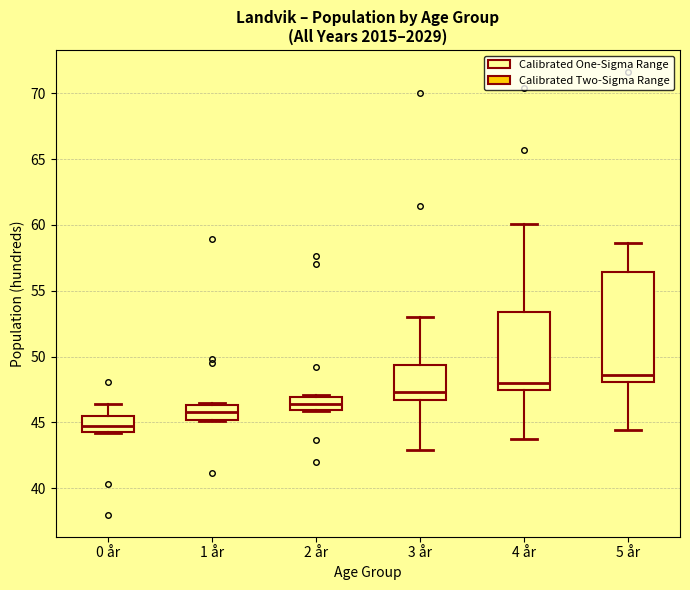

Comparing the boxes themselves (not the whiskers), which one is the tallest?

5 år